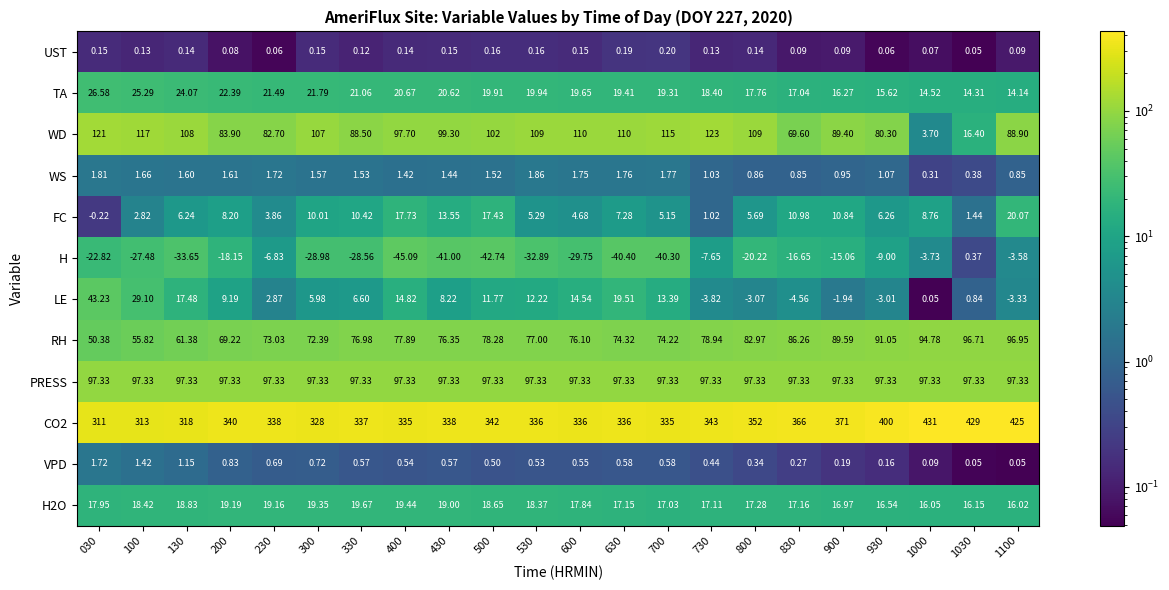

Is the value of WS at 1030 greater than the value of RH at 1000?

No